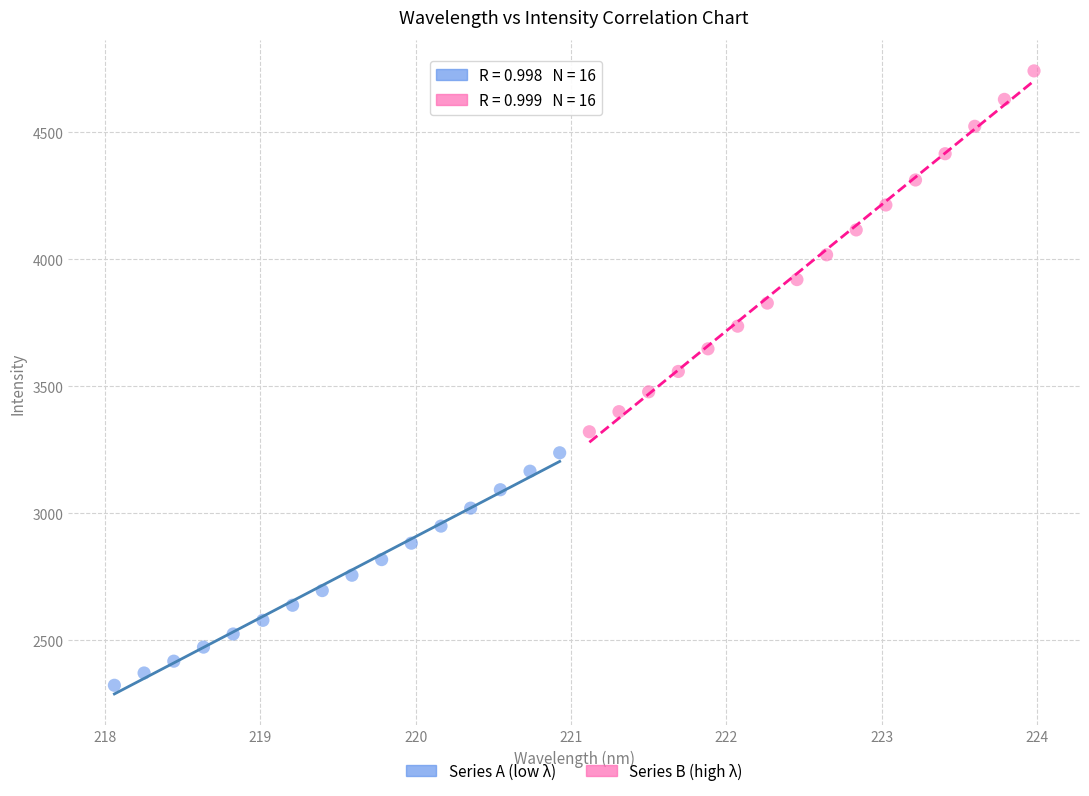

Which series contains the highest Y value?

Series B (high λ)